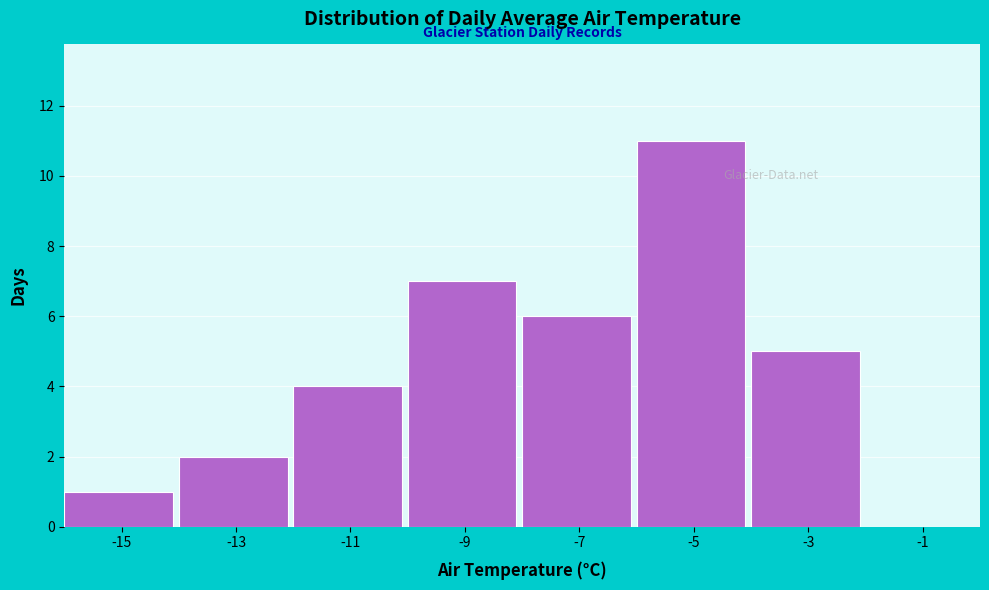

Reading left to right, list all the values displayed in this chart.

-15=1	-13=2	-11=4	-9=7	-7=6	-5=11	-3=5	-1=0